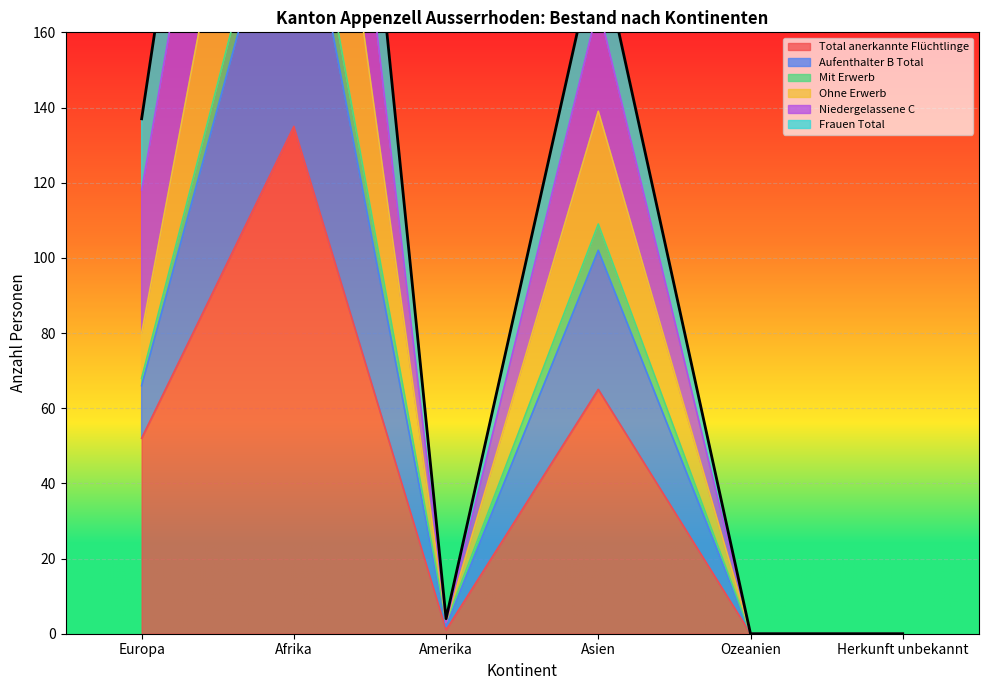

How many values in the Total anerkannte Flüchtlinge series are below 52?

3